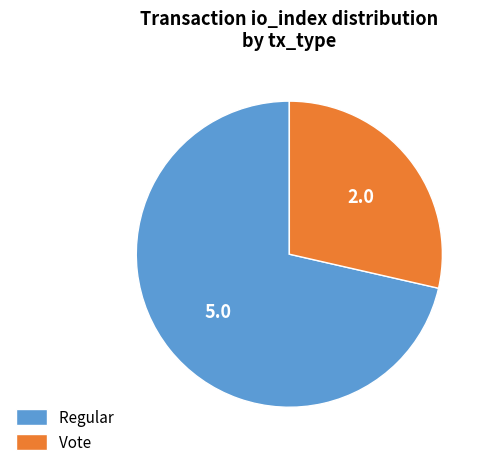

Which has a higher value, Regular or Vote?

Regular